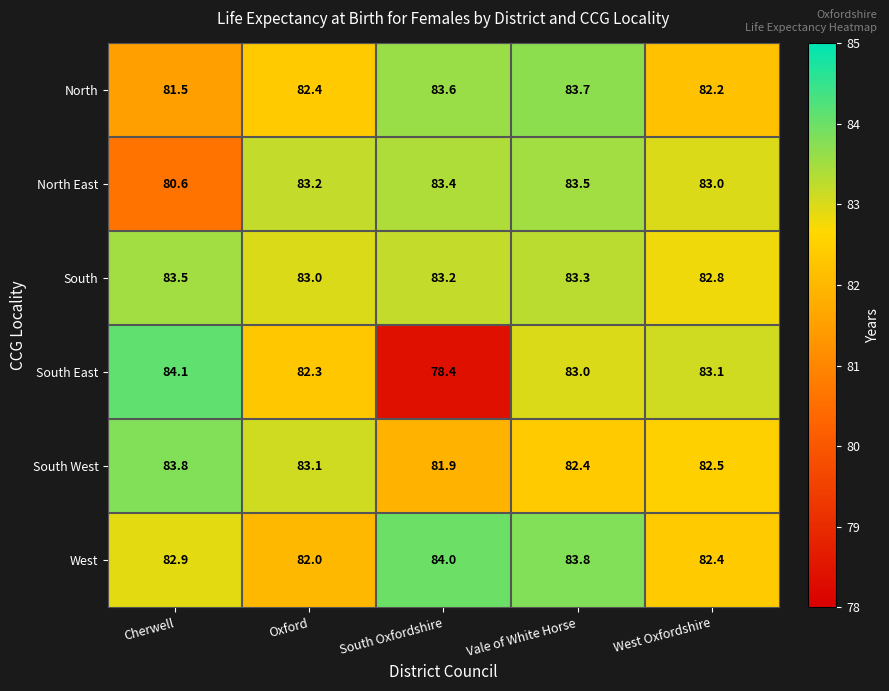

At which category is the sum across all series the highest?

Vale of White Horse